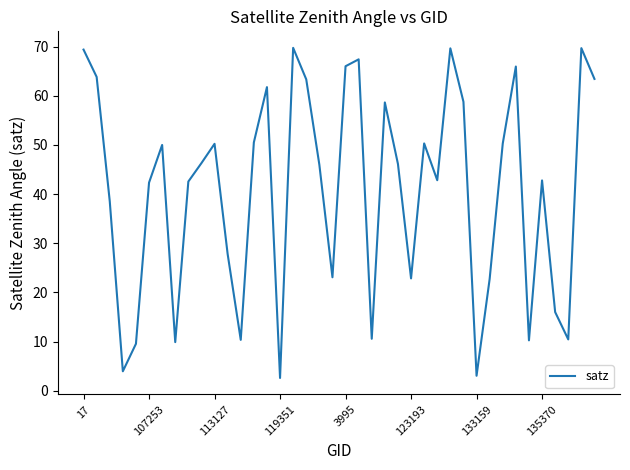

What is the minimum value shown in the chart?

2.6